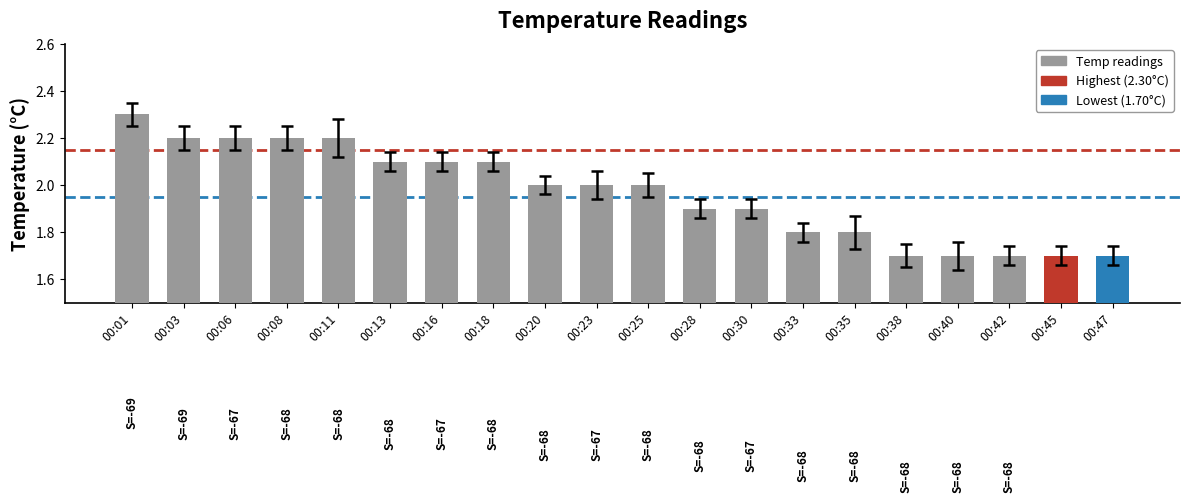

What is the change in value from 00:13 to 00:33?

-0.3